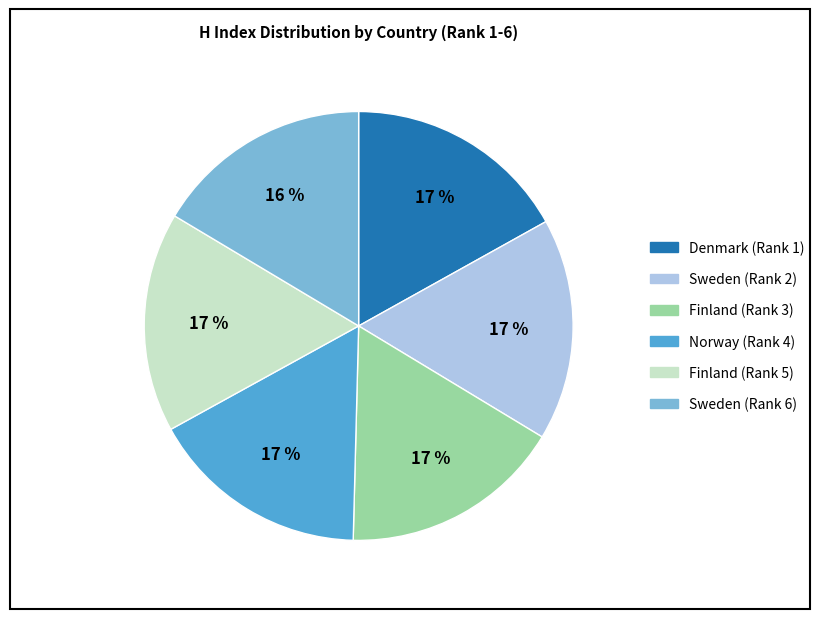

True or false: Finland (Rank 5) accounts for 31% of the total.

False